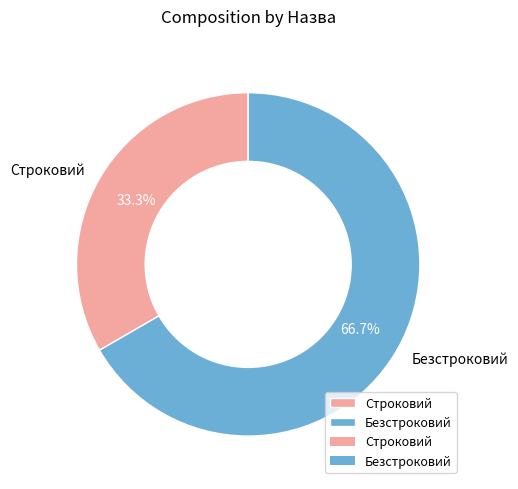

To the nearest percent, what is the combined percentage of Безстроковий and Строковий?

100%